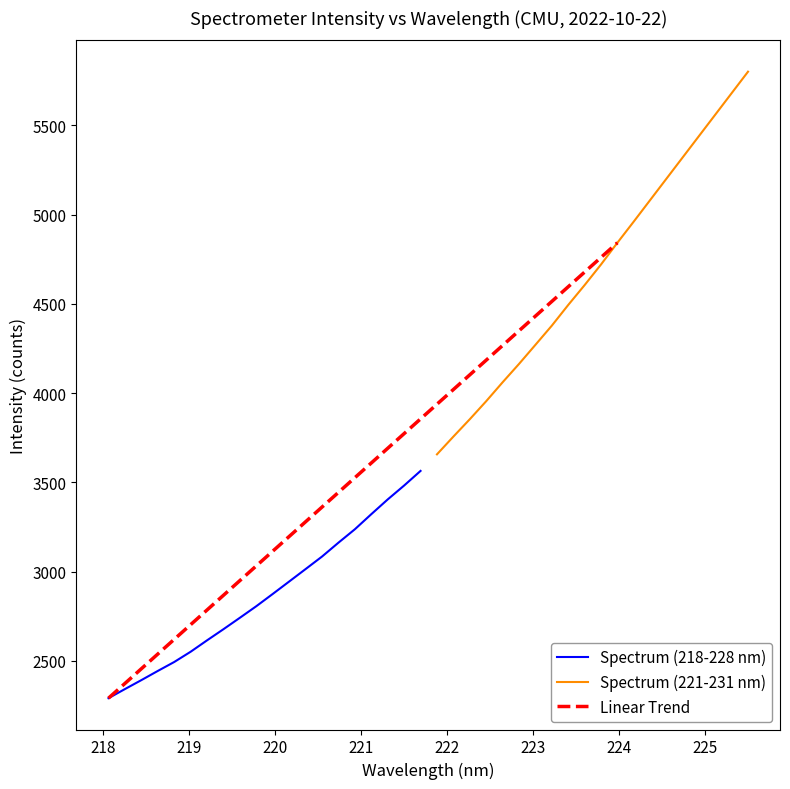

What is the minimum value for Spectrum (221-231 nm)?

3656.5